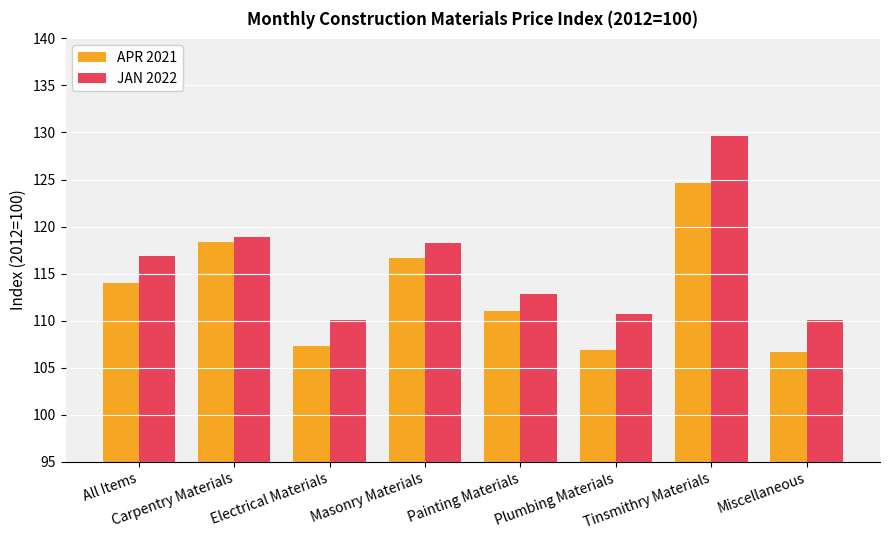

What is the label of the 8th bar from the left?

Miscellaneous